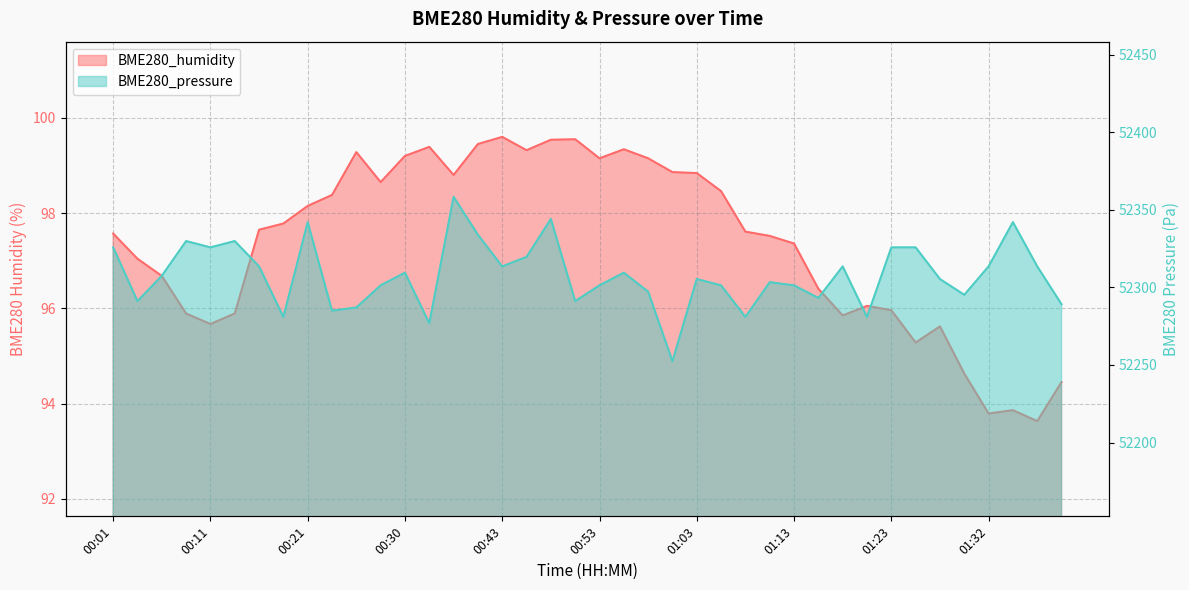

What are all the series names shown in the legend?

BME280_humidity, BME280_pressure